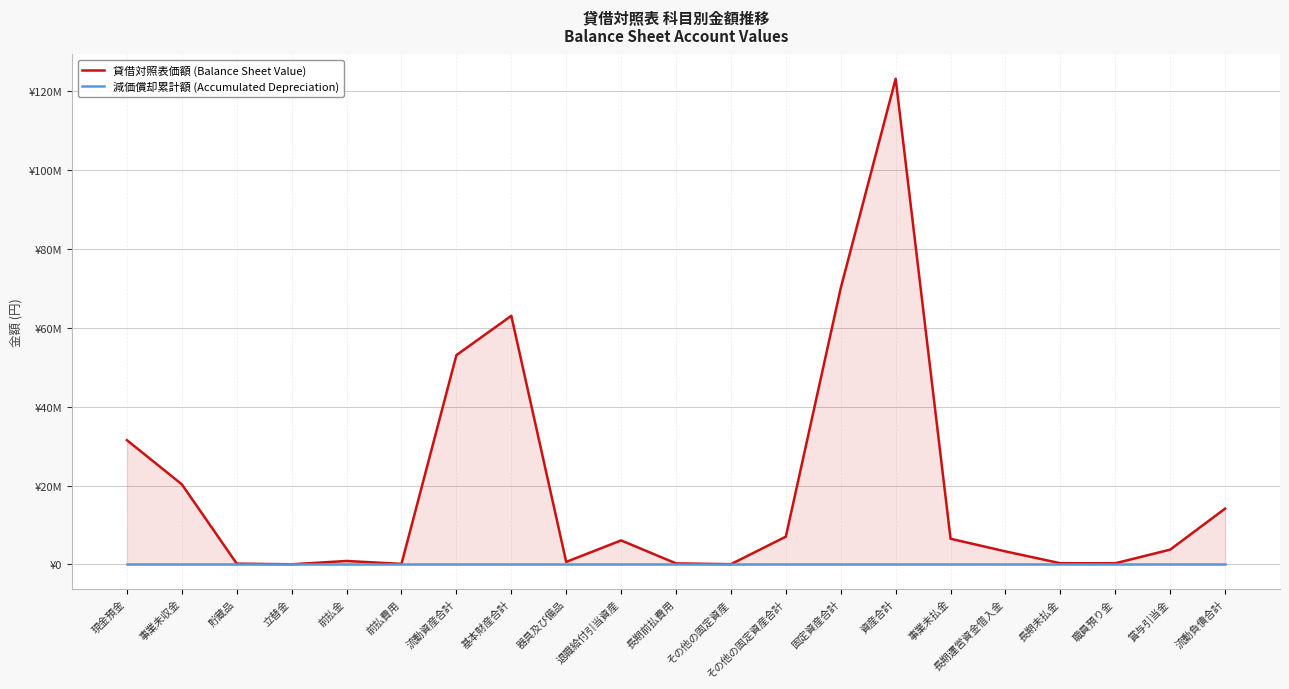

What is the difference between the maximum and second lowest values in the 貸借対照表価額 (Balance Sheet Value) series?

123032381